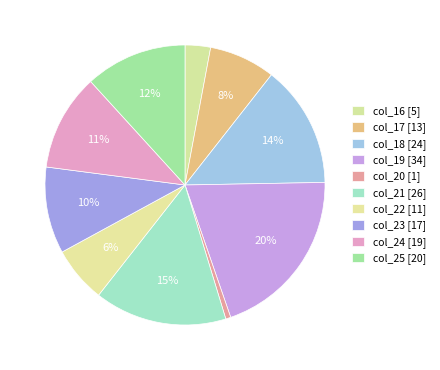

Rank the categories by value from lowest to highest.

20, 16, 22, 17, 23, 24, 25, 18, 21, 19